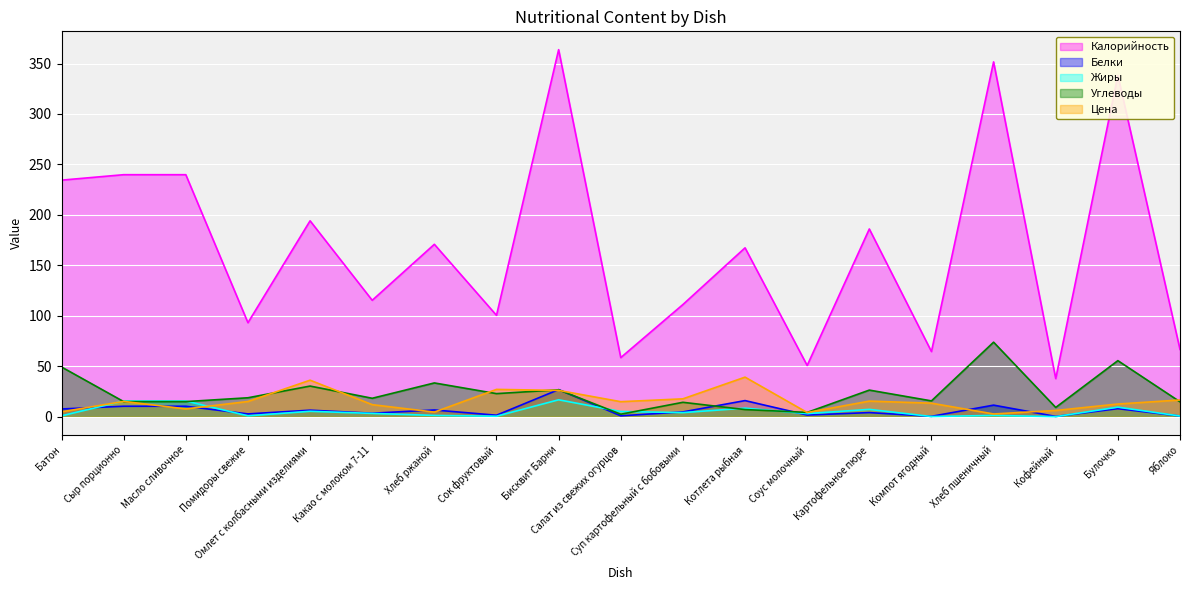

What position from the right is Какао с молоком 7-11?

14